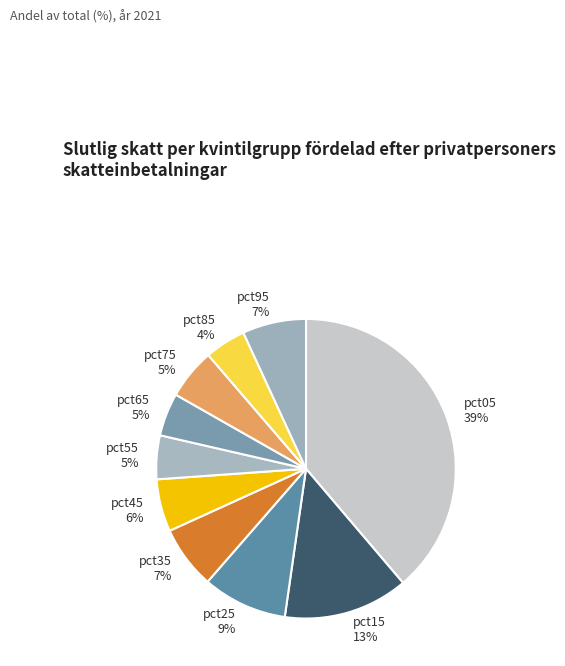

Is there any slice that represents more than half of the pie?

No